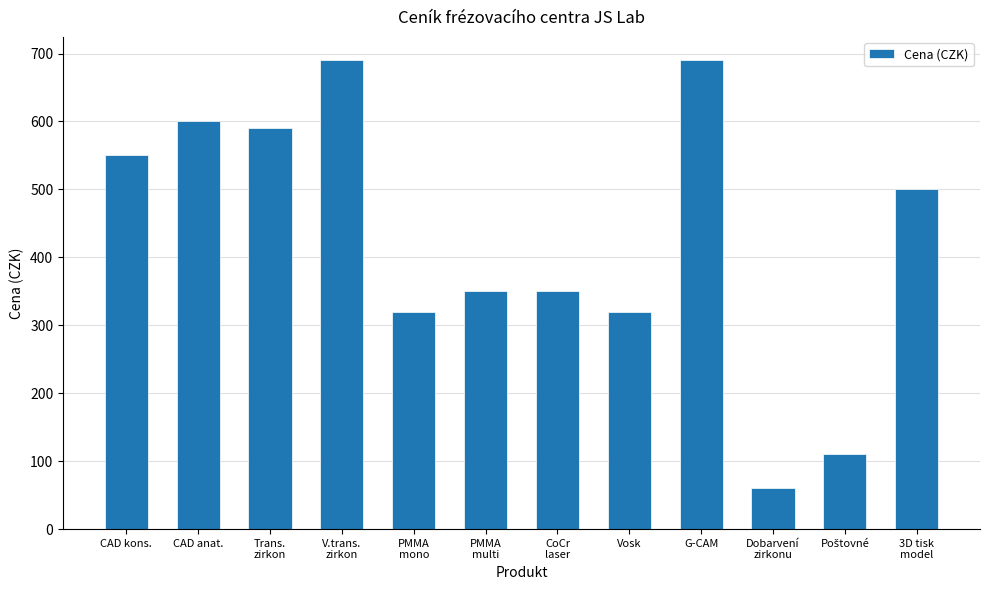

Where does the data first go above 500?

CAD kons.